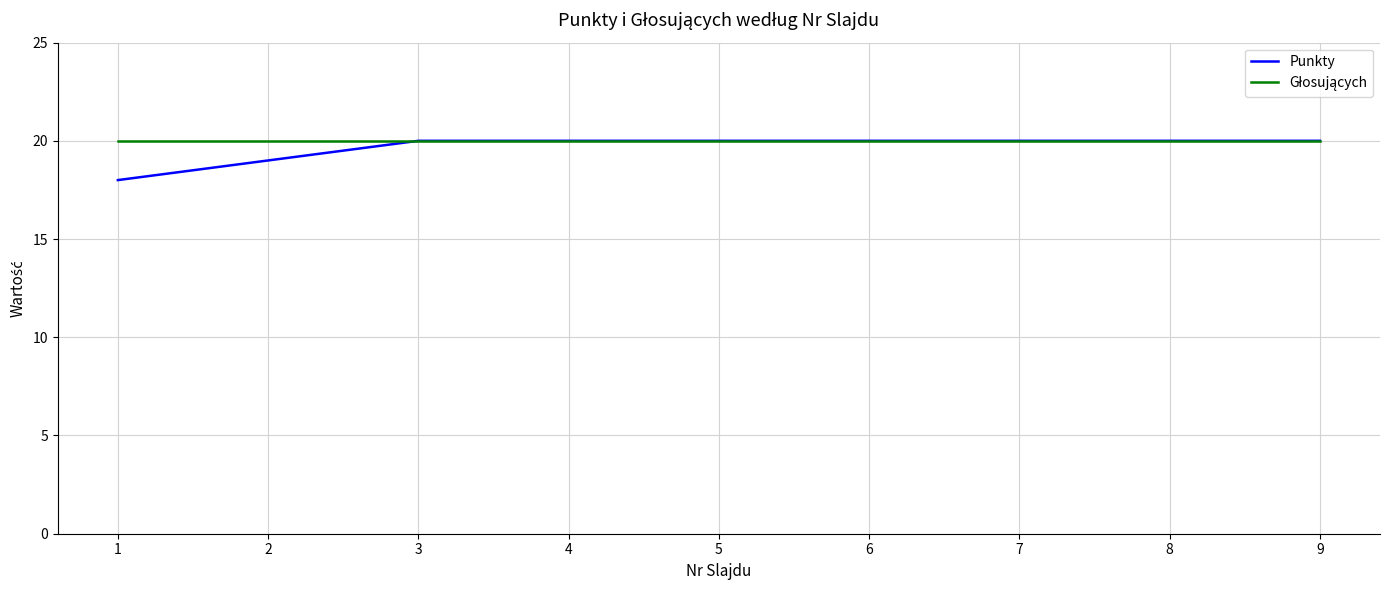

The Punkty series shows 20 at 8. True or false?

True